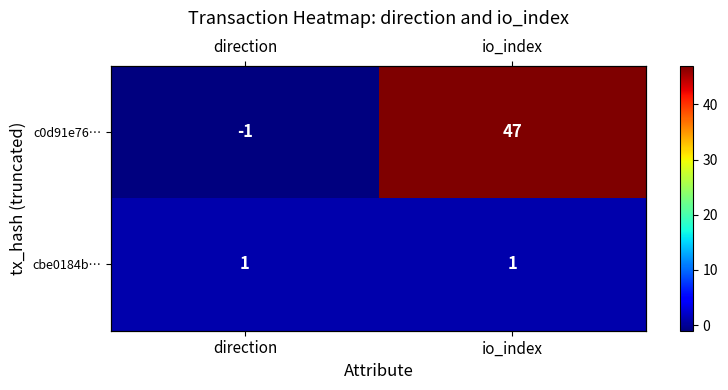

What is the sum of all cbe0184b… values?

2